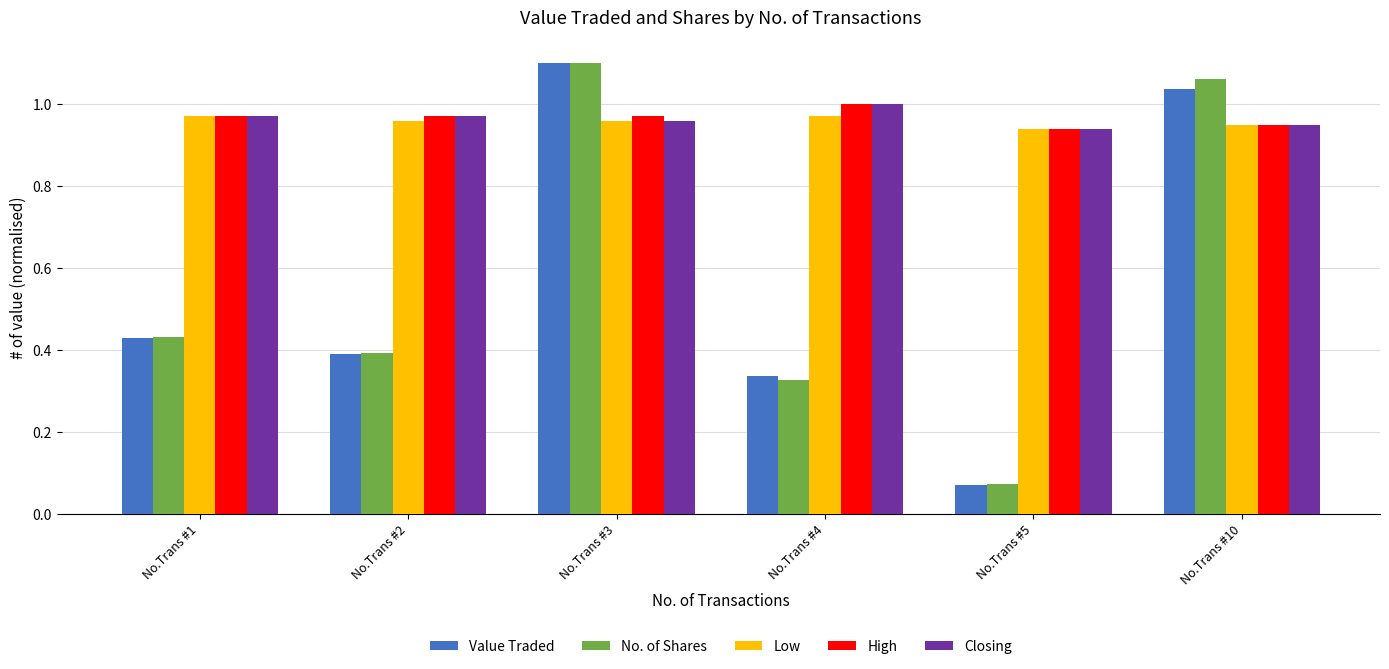

What is the difference between the maximum and second lowest values in the No. of Shares series?

0.8